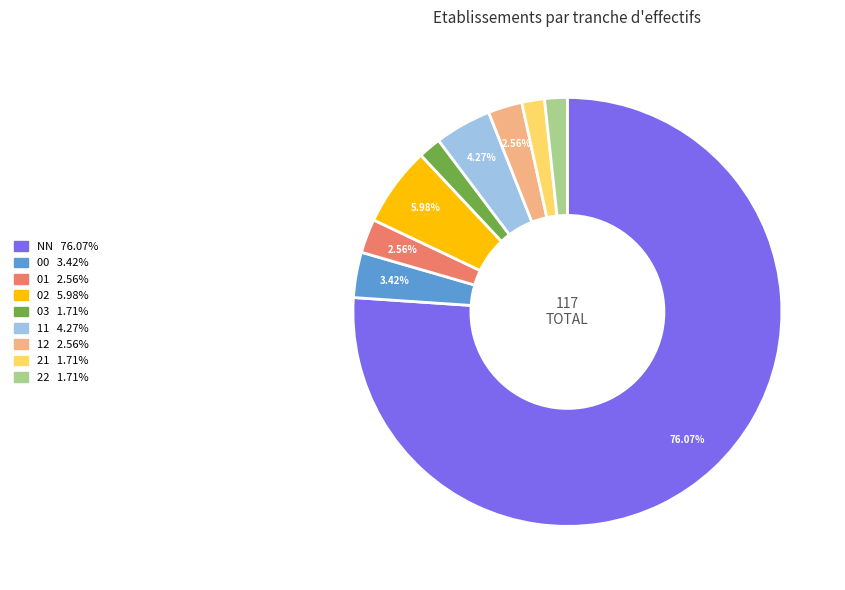

What is the majority slice?

NN